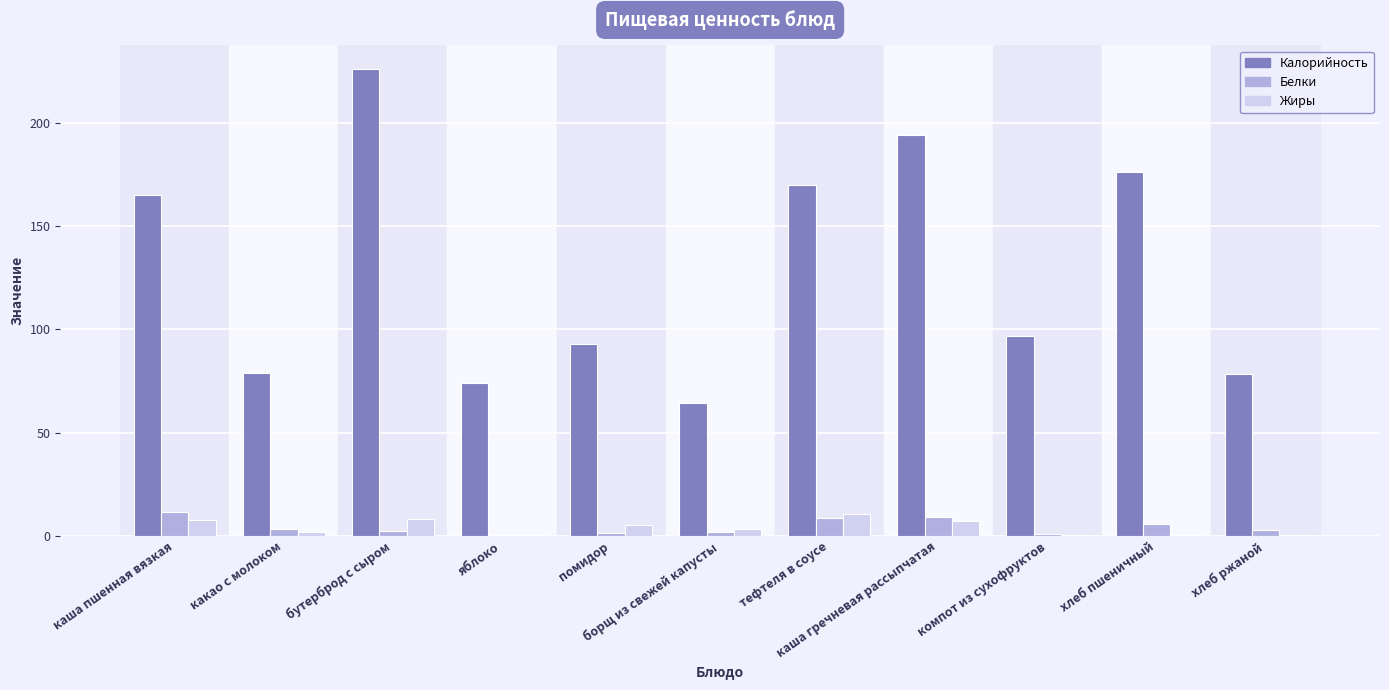

How many series are shown in this chart?

3